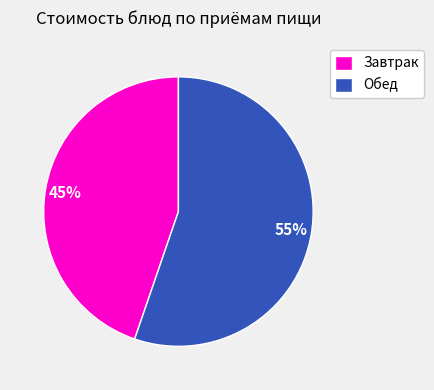

How many segments does this pie chart have?

2